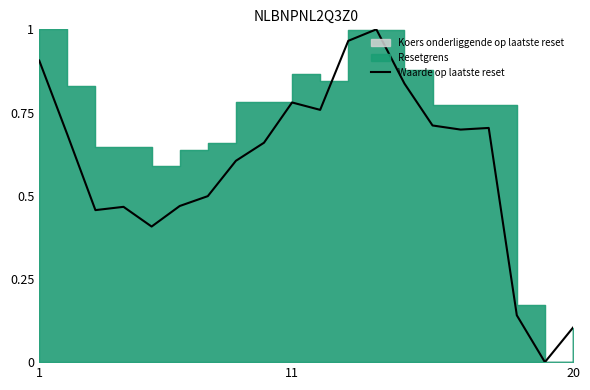

How many values are above zero?

19